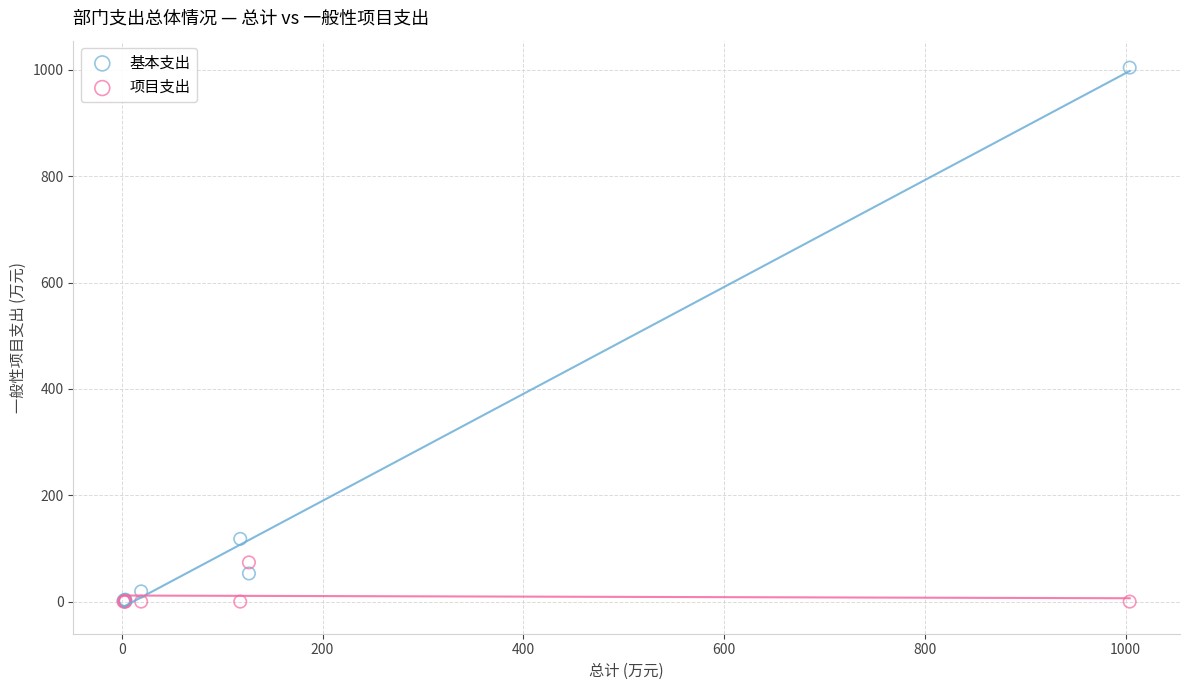

Which series has the largest Y range (max minus min)?

基本支出